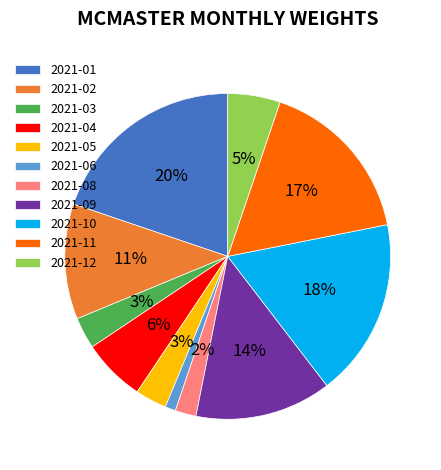

Count the number of slices in the pie.

11